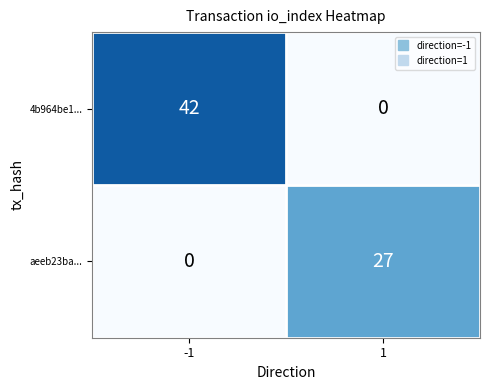

Which series changed the most between -1 and 1?

4b964be1...